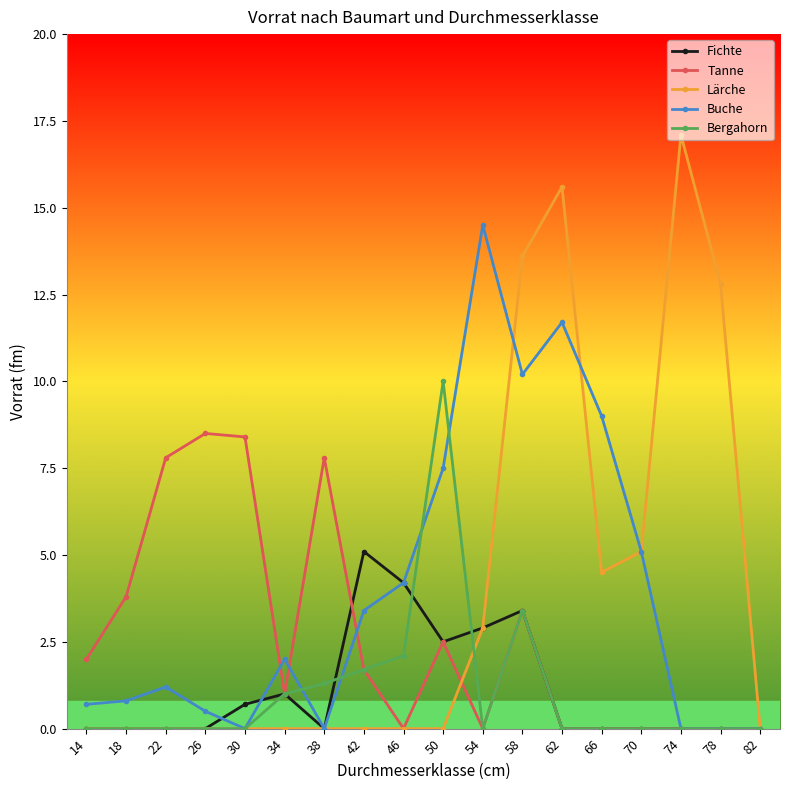

Read the Lärche value at 74.

17.1